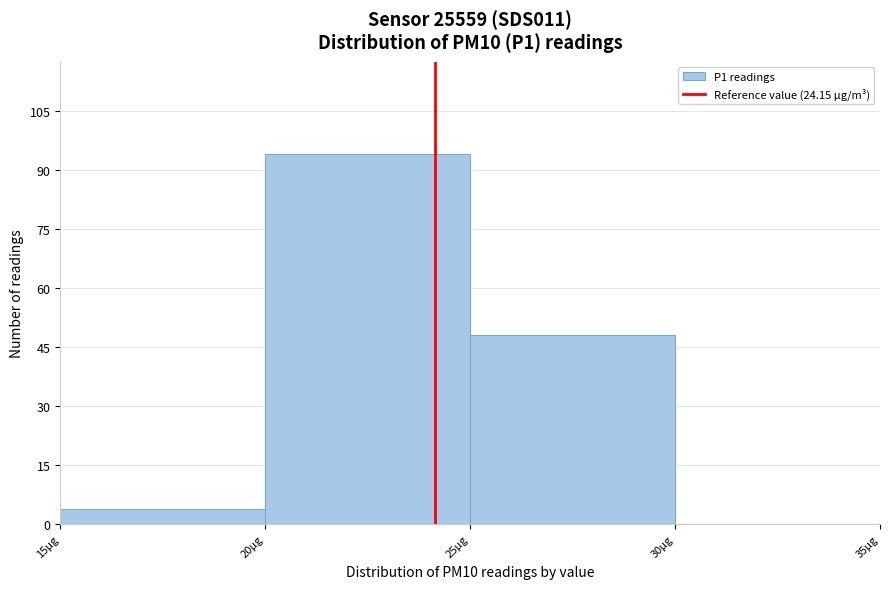

How tall is the bar that spans 25 to 30 on the x-axis? The values are not printed on the chart, so give them approximately, as read against the axis.

48